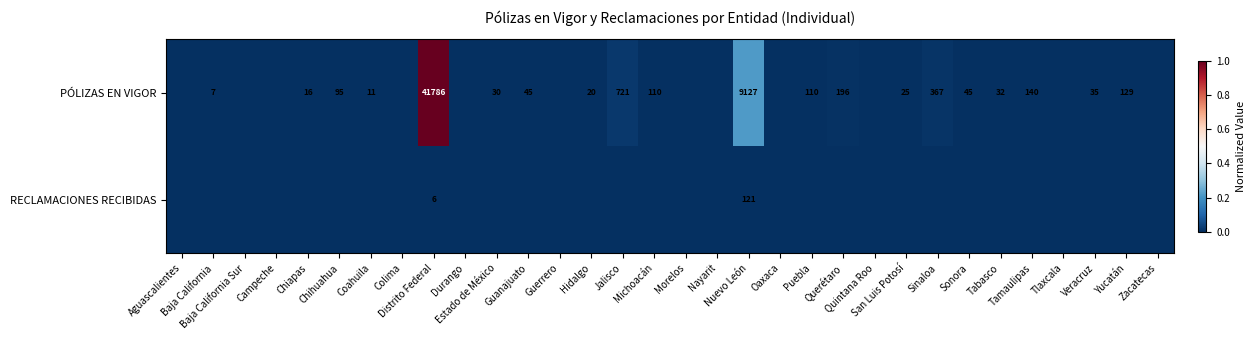

Which series has the largest range (max minus min)?

PÓLIZAS EN VIGOR